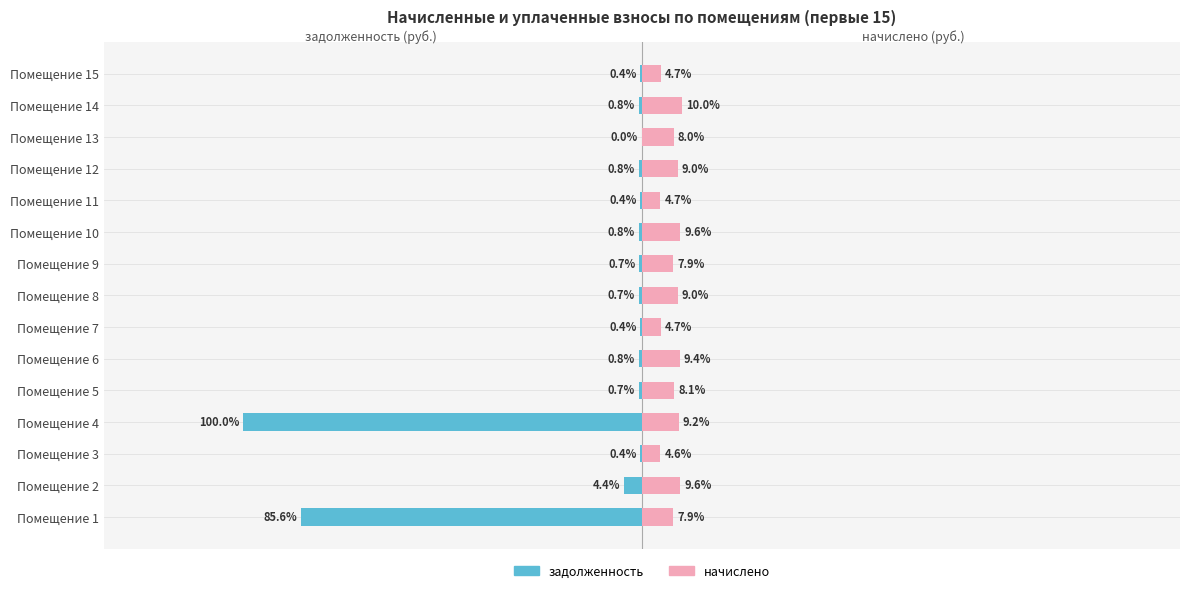

What is the sum of the задолженность values at Помещение 12 and Помещение 7?

-604.9